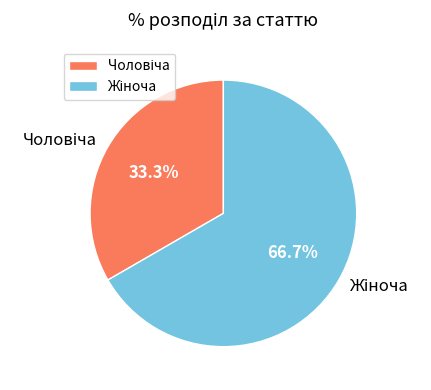

Does any single category account for the majority?

Yes